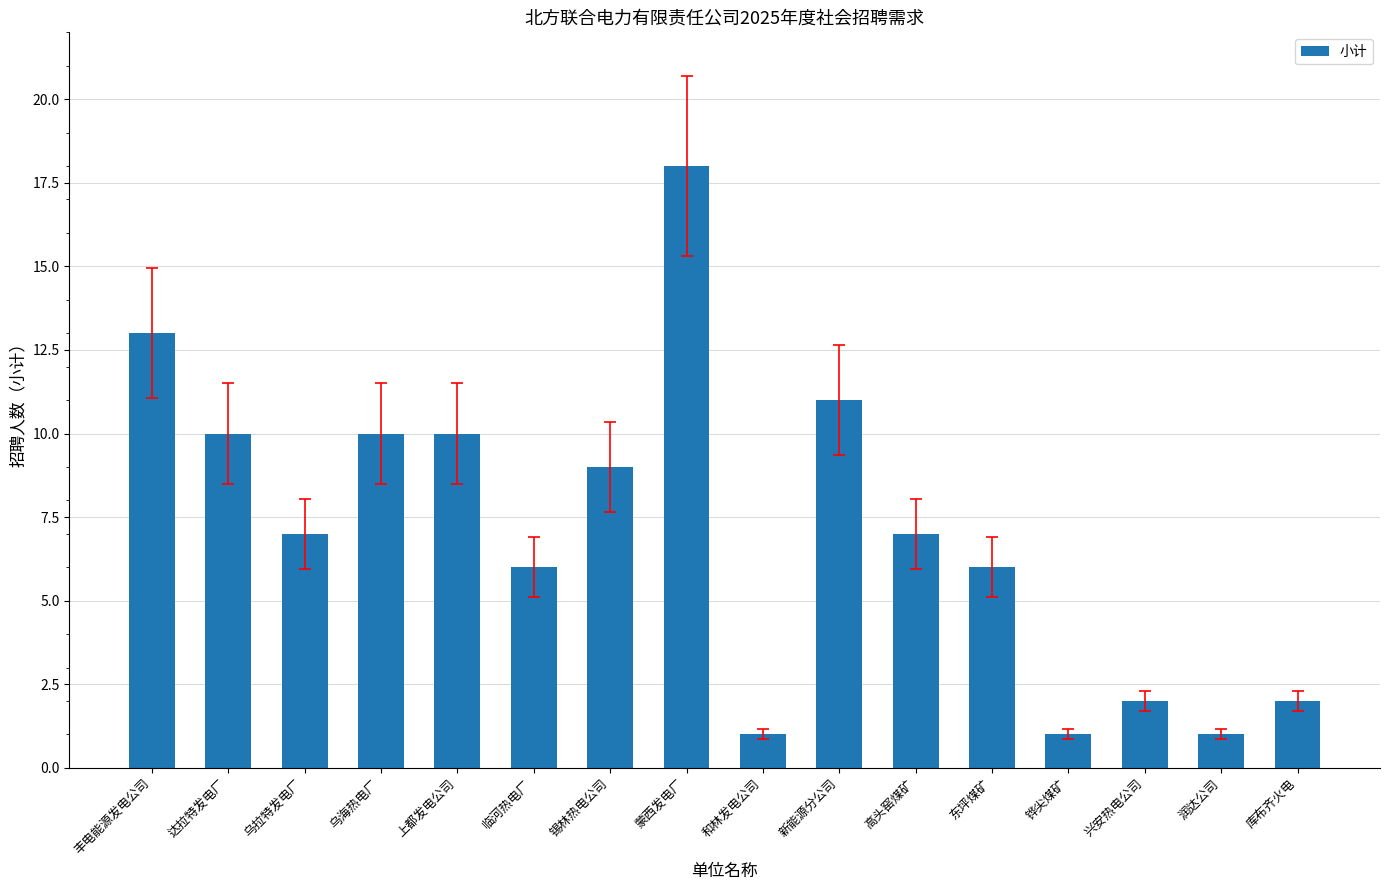

What is the sum of the values at 乌拉特发电厂 and 上都发电公司?

17